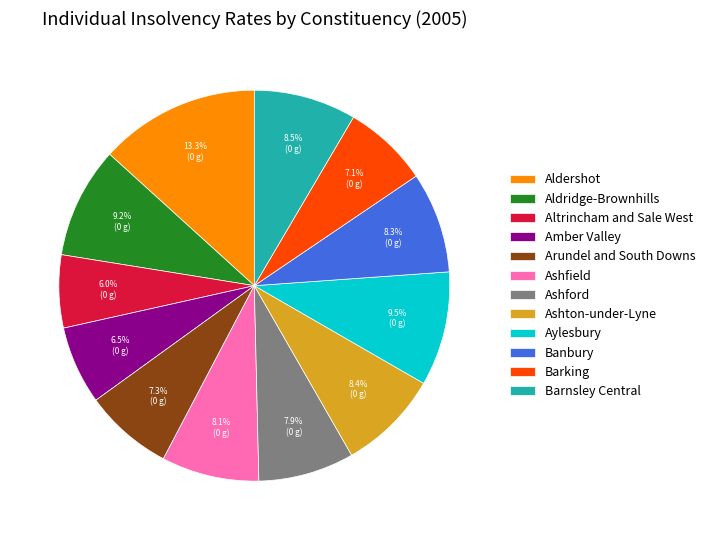

How many slices are in this pie chart?

12